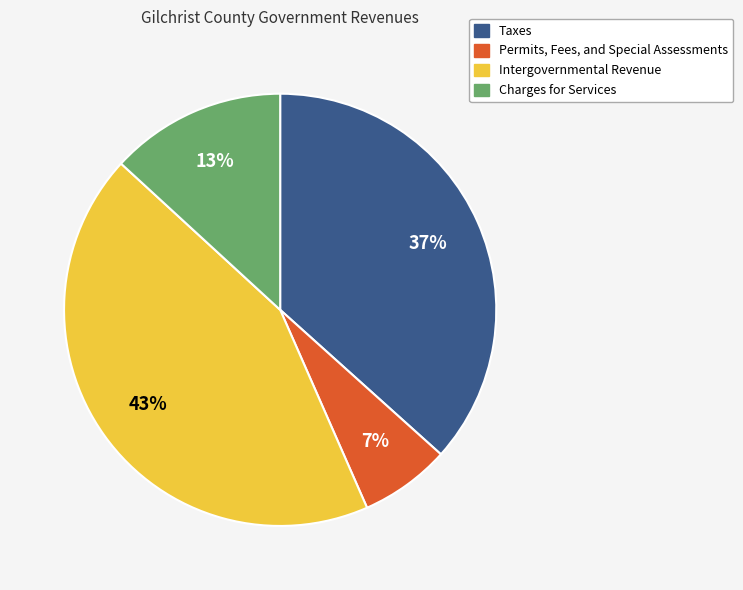

What percentage is the Charges for Services slice, to the nearest percent?

13%